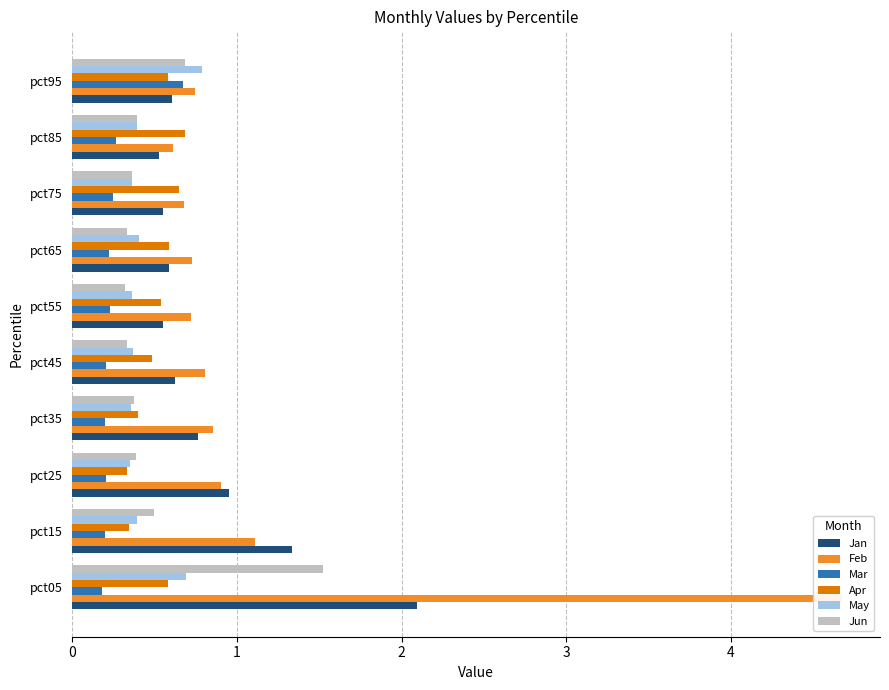

What is the difference between the maximum and second lowest values in the Jan series?

1.5